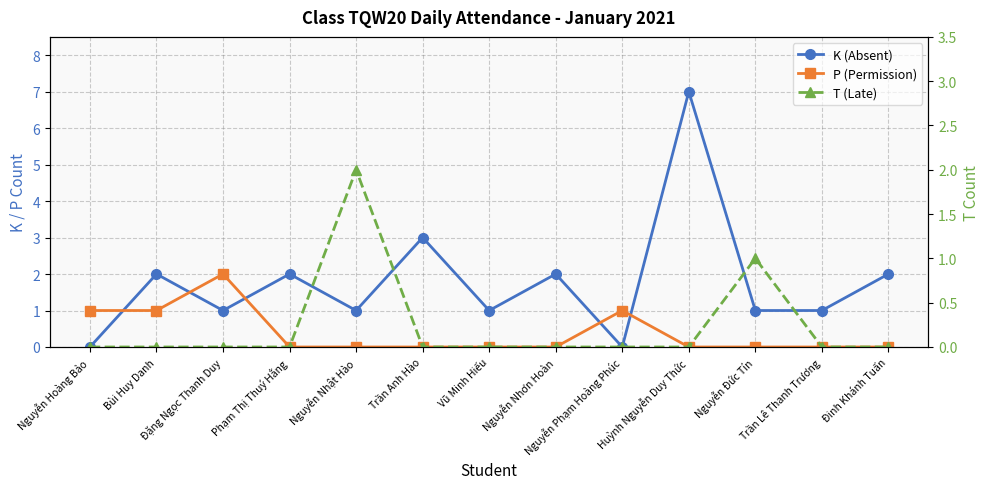

What is the value of the P (Permission) point at the 3rd from the left?

2